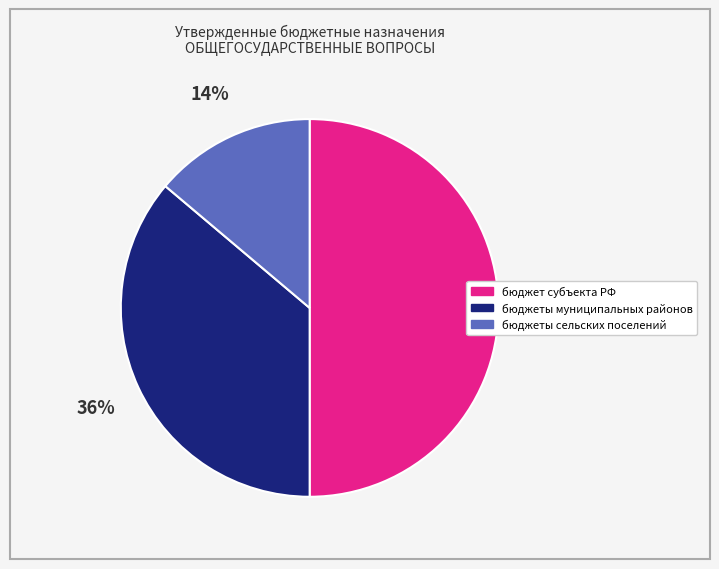

What percentage is the бюджеты муниципальных районов slice, to the nearest percent?

36%